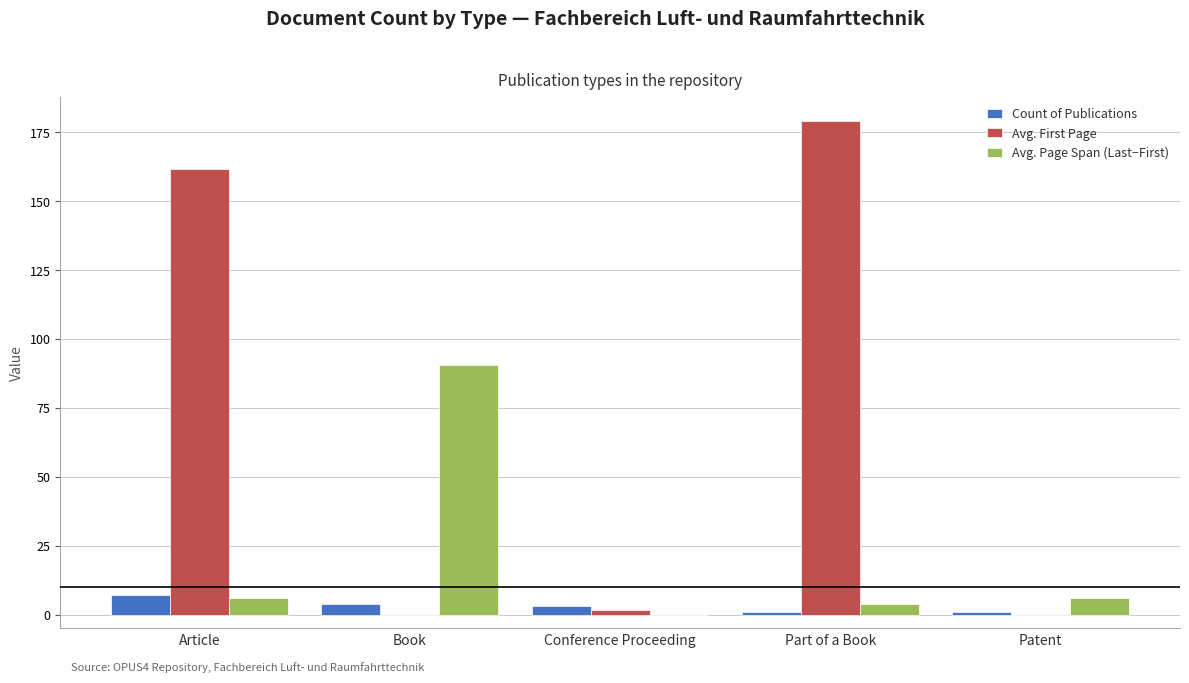

What is the sum of all Avg. First Page values?

342.2